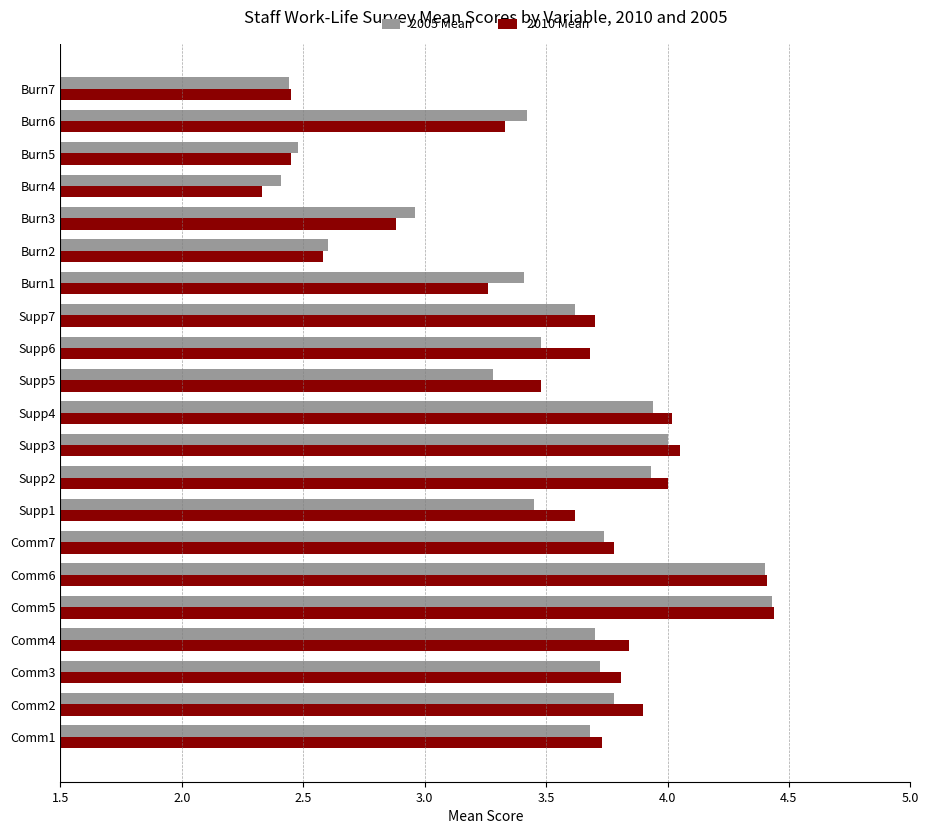

At which label does 2005 Mean reach its minimum?

Burn4